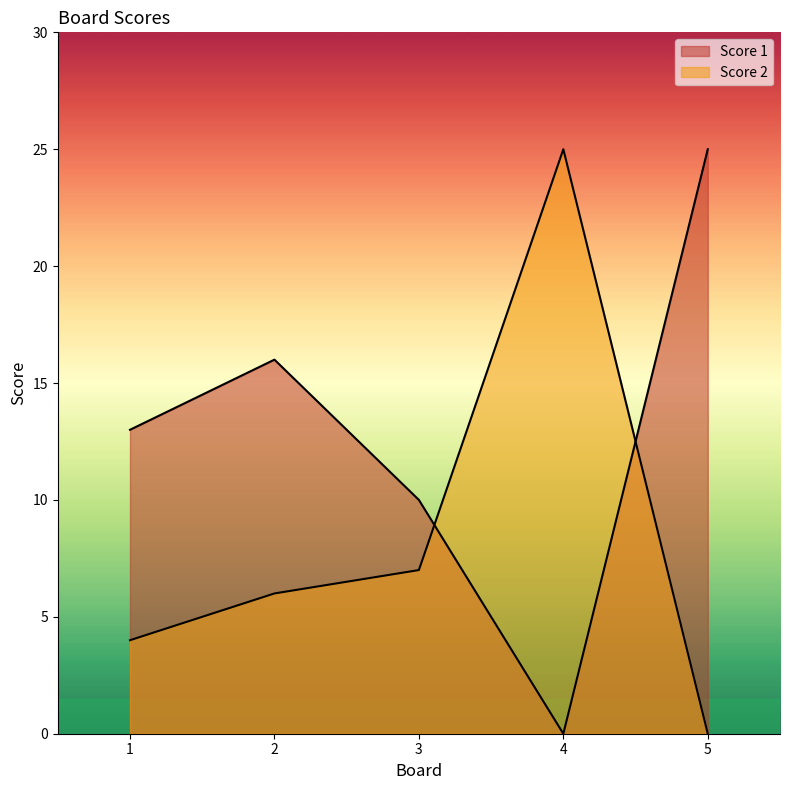

What are all the series names shown in the legend?

Score 1, Score 2